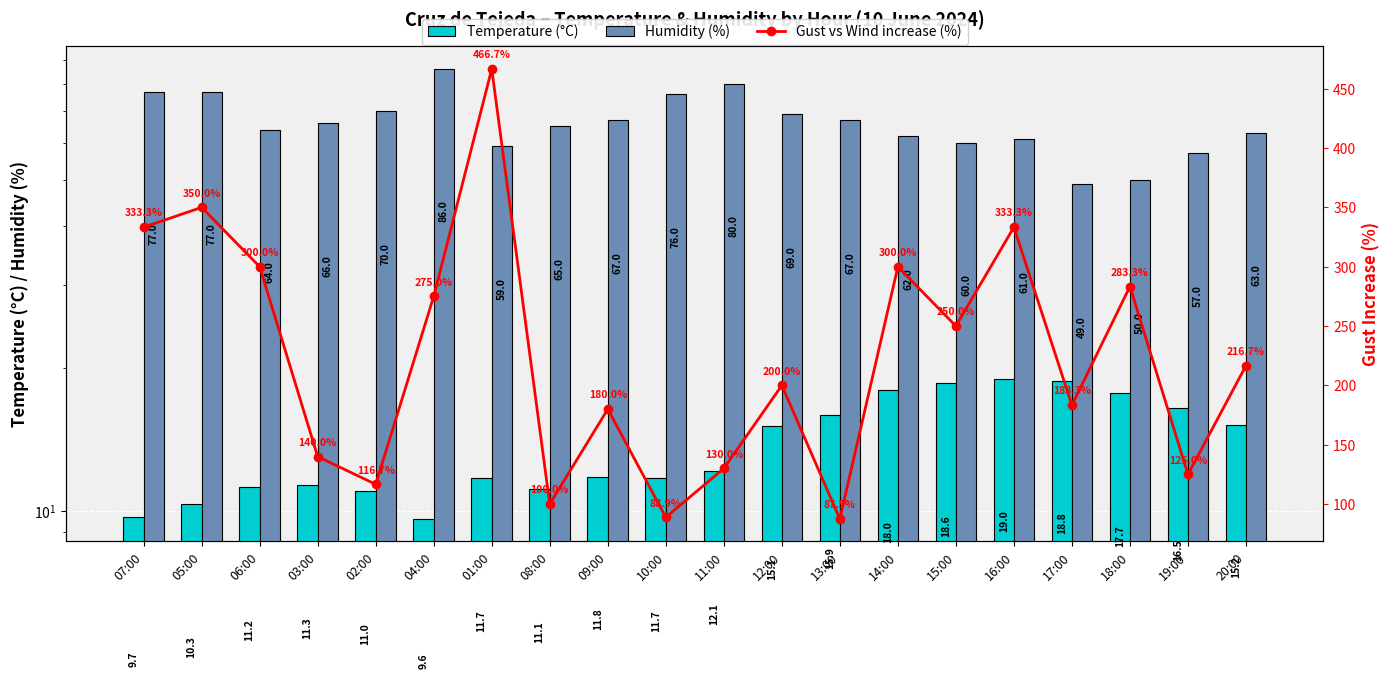

What is the difference between the maximum and minimum values in the Temperature (°C) series?

9.4